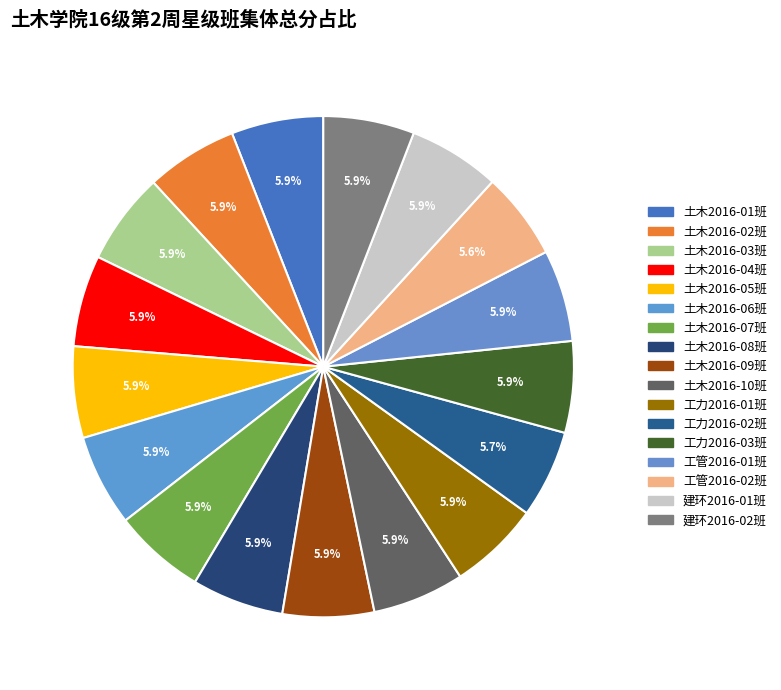

Is 土木2016-02班 the majority of the pie?

No